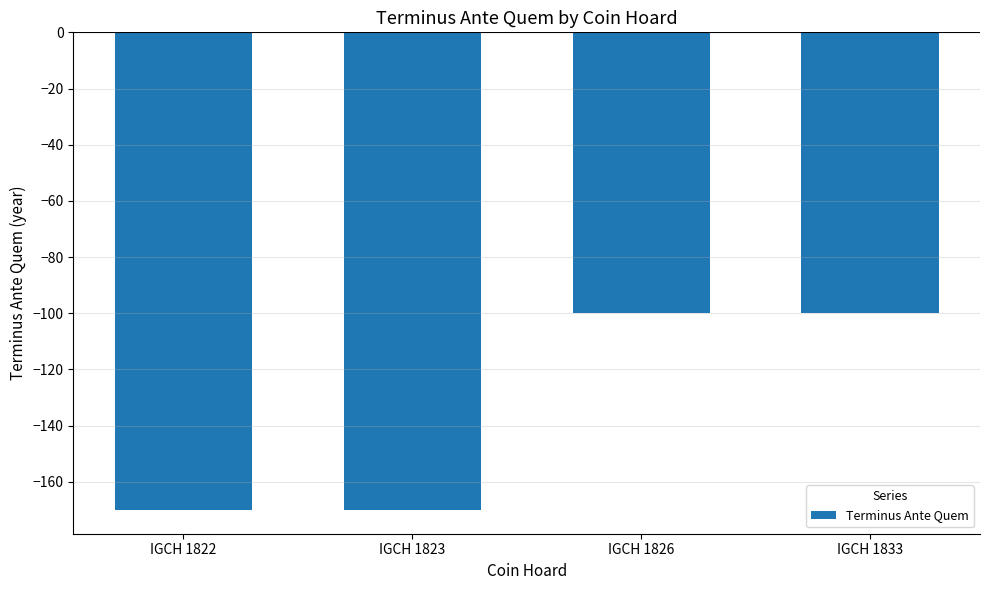

True or false: the data shows -241 at IGCH 1823.

False